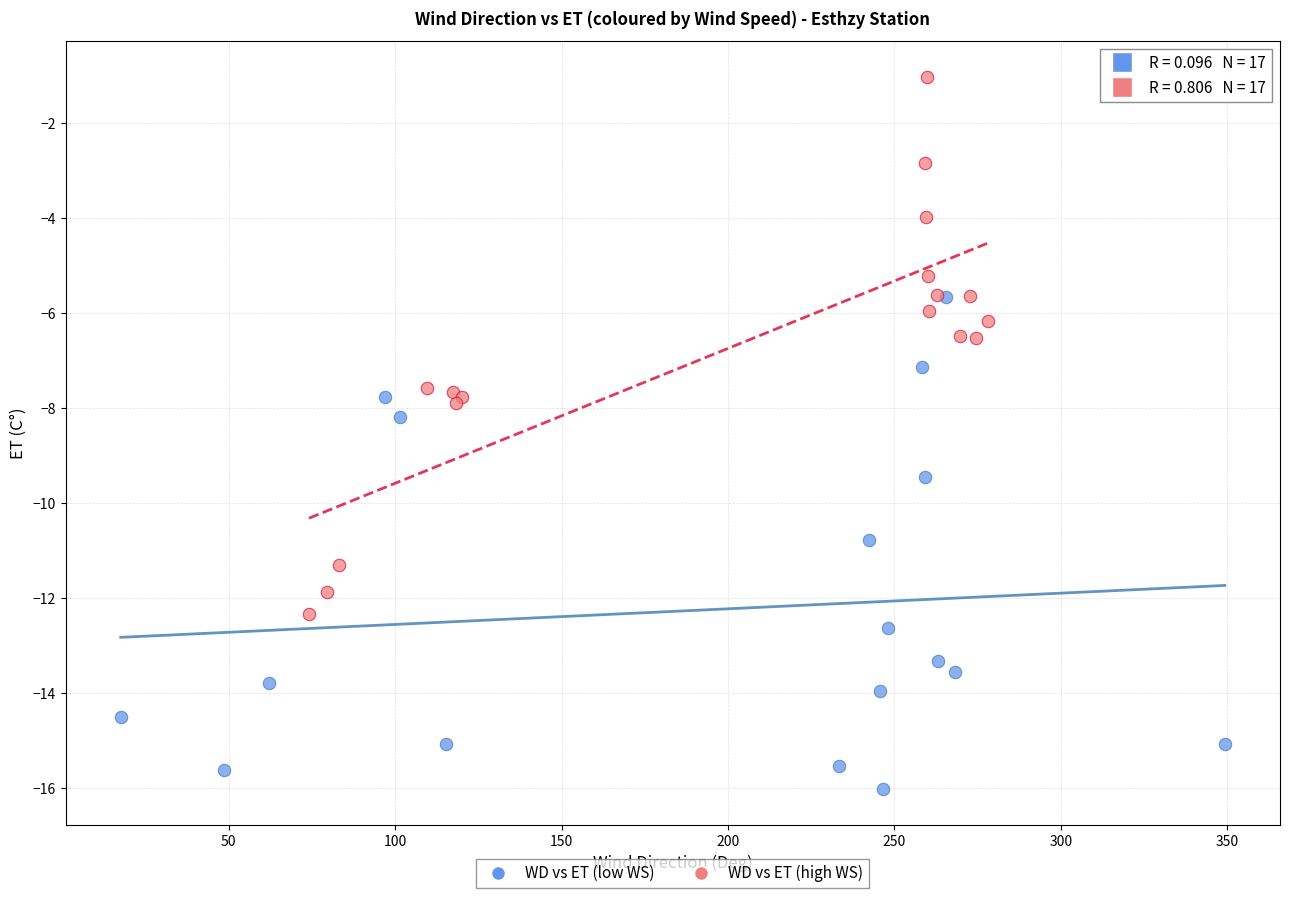

Which series has the widest spread of Y values?

WD vs ET (high WS)